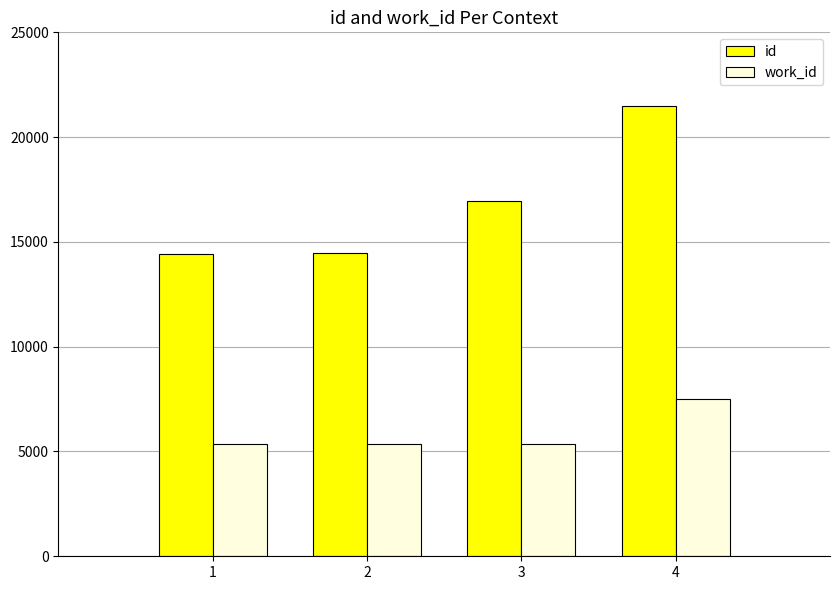

Rank the series at 1 from highest to lowest value.

id, work_id